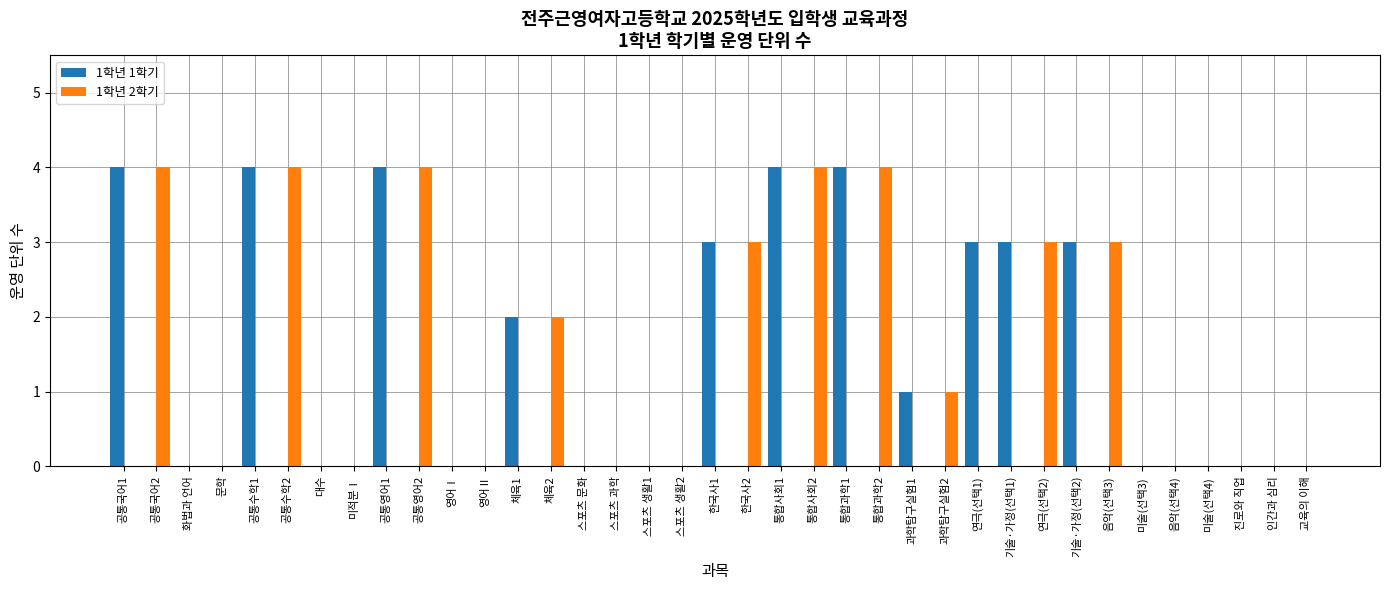

Count the number of categories in the chart.

37